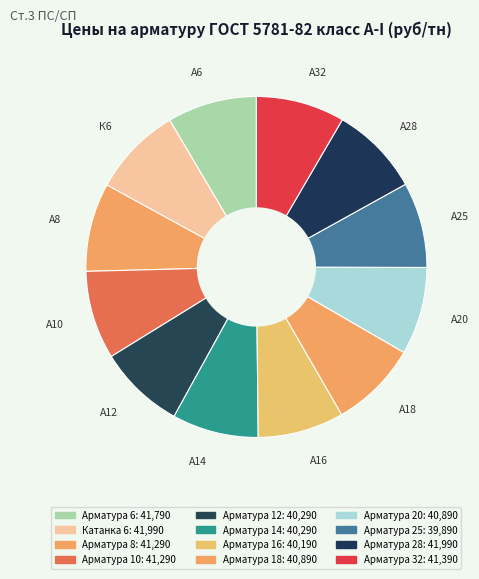

Count the number of slices in the pie.

12